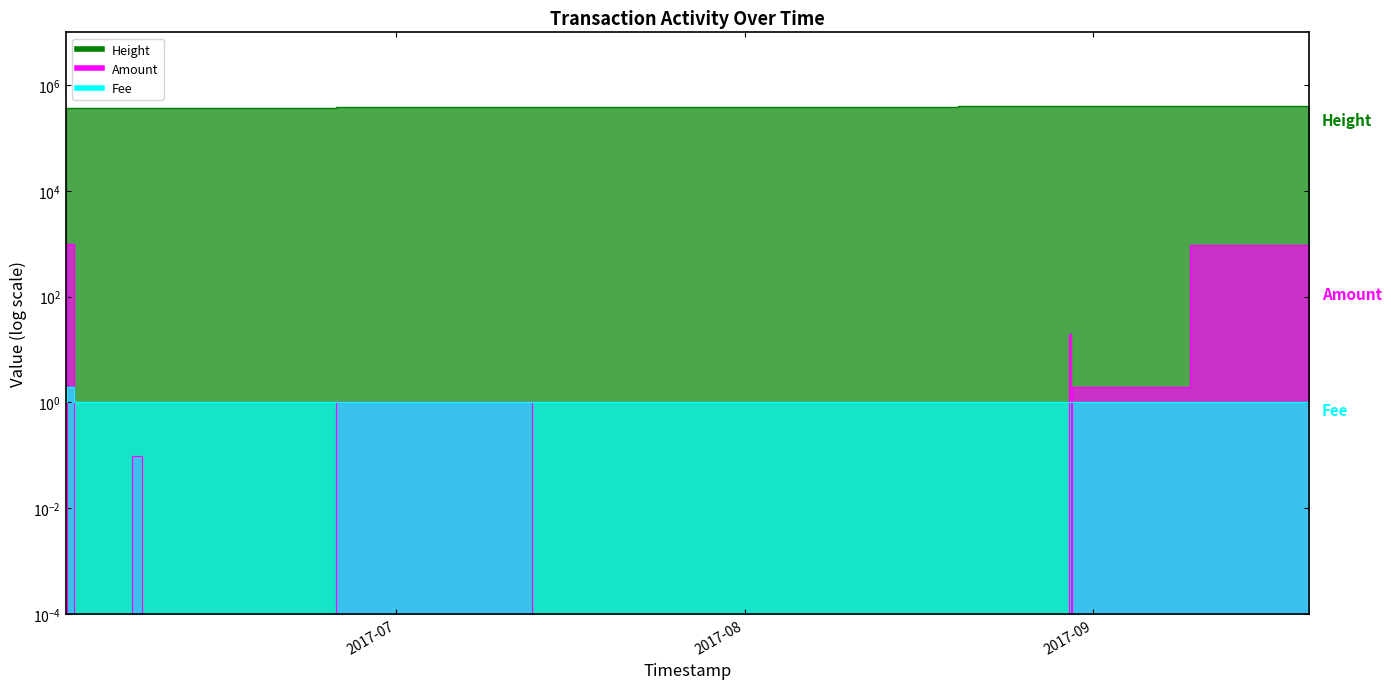

What is the label of the 30th point from the left?

2017-08-30 02:07:21